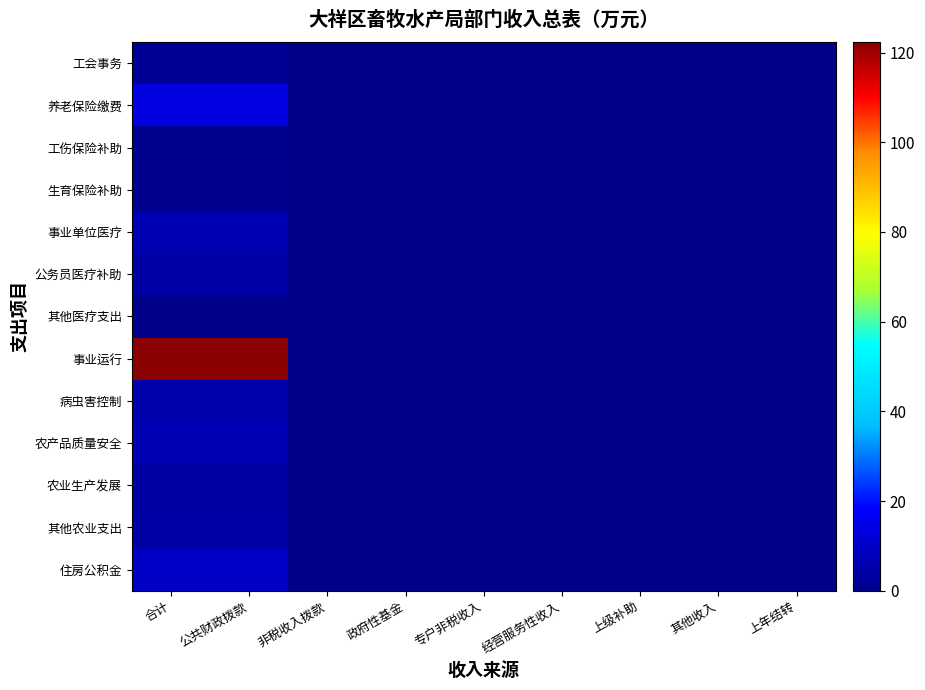

Count the number of categories in the chart.

9